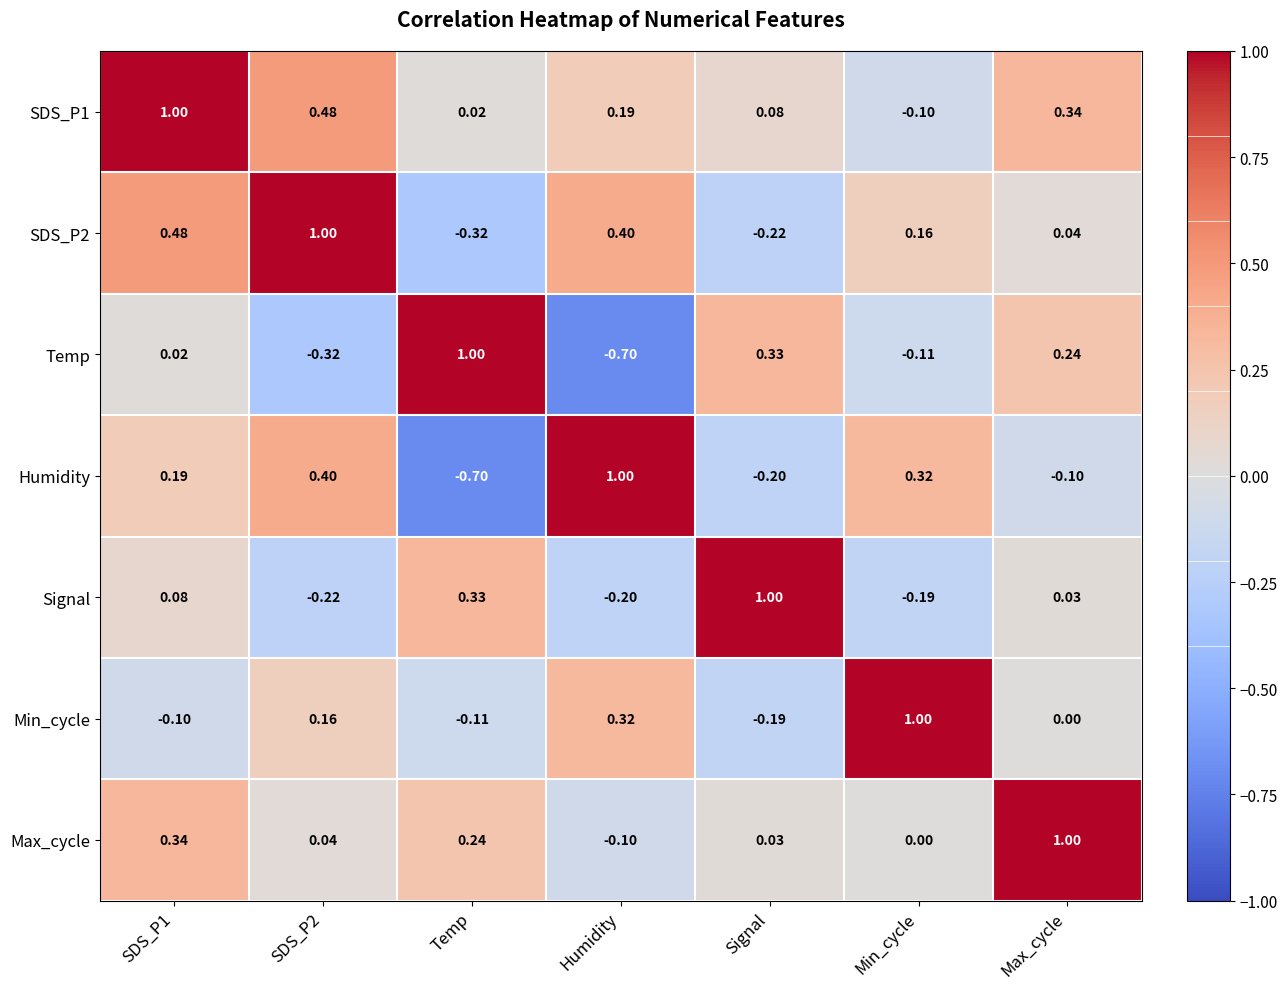

How many series are shown in this chart?

7